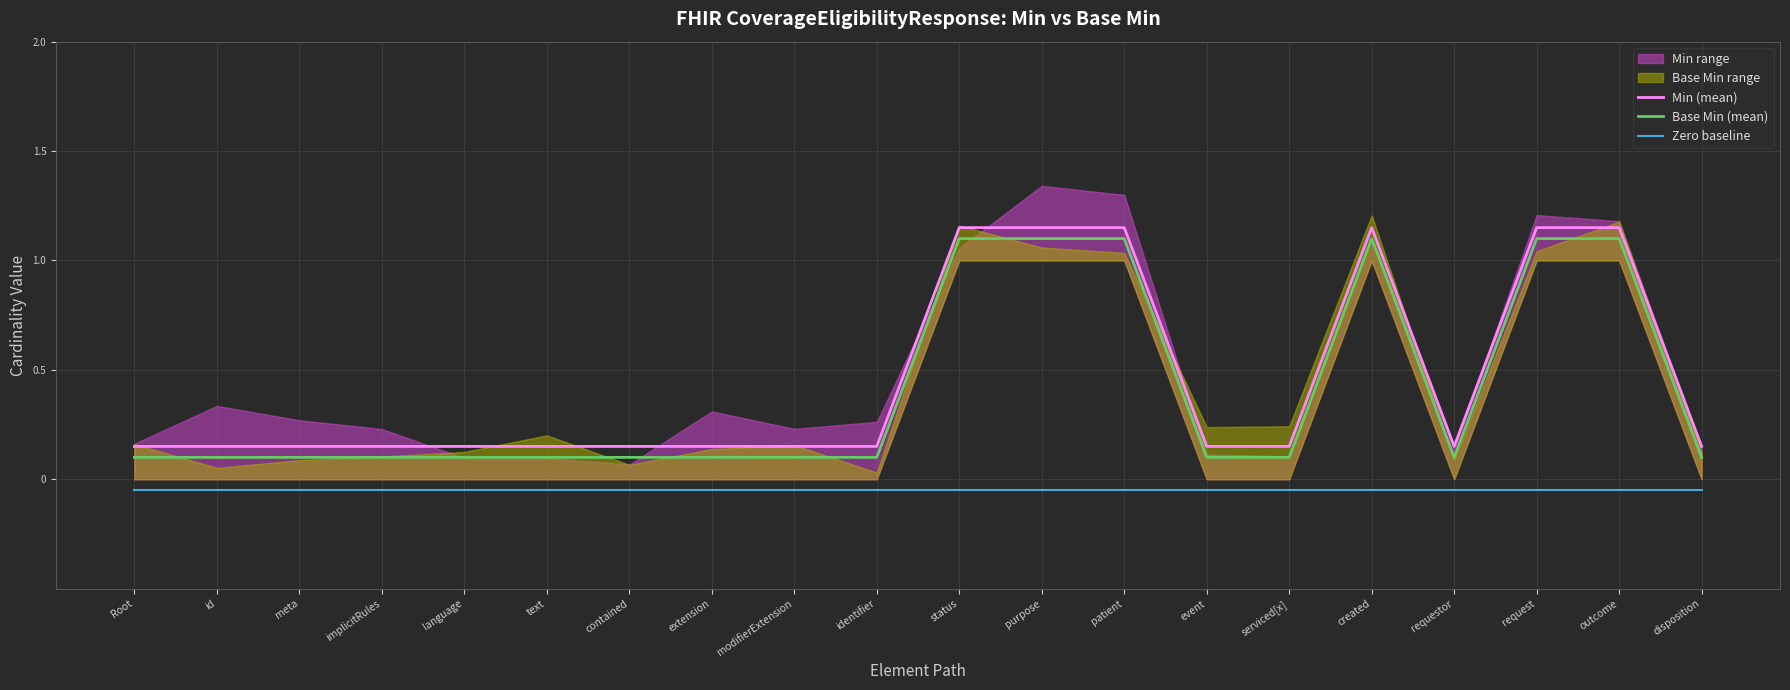

True or false: Zero baseline and Min (mean) cross at least once.

False